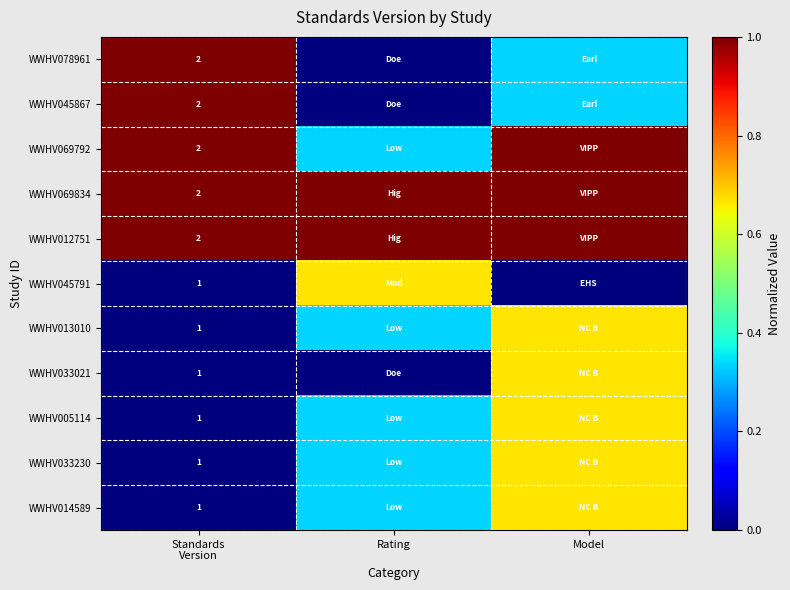

What is the approximate value of WWHV069792 at Rating?

0.3